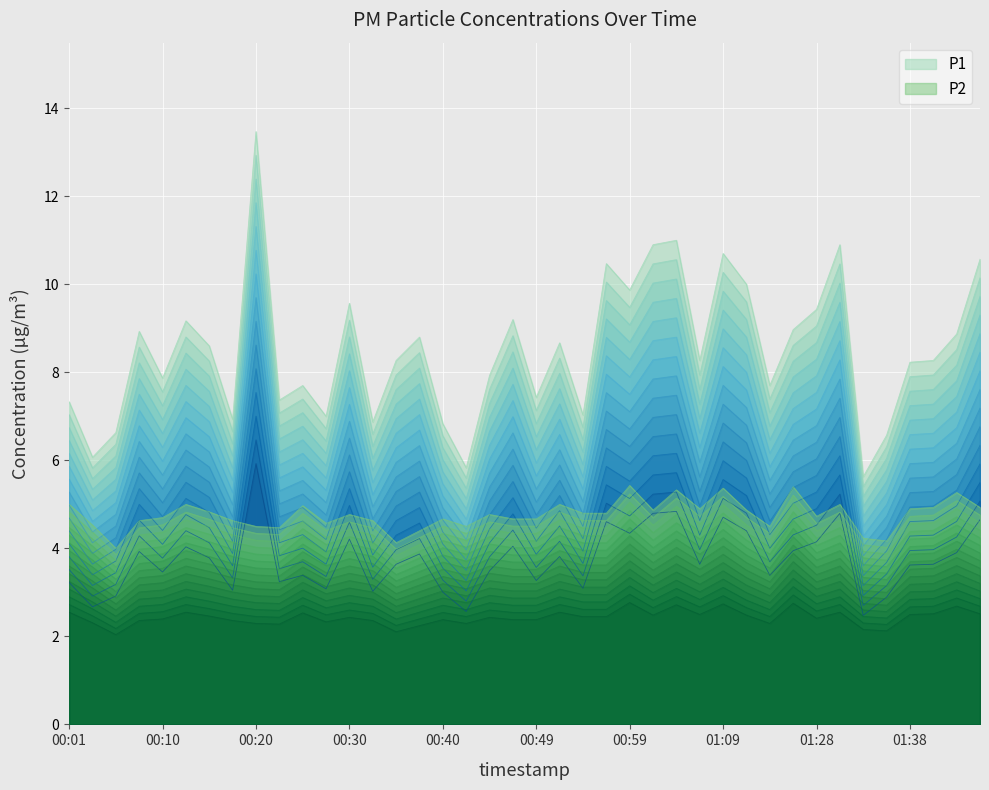

Between 01:20 and 01:02, which is larger?

01:02